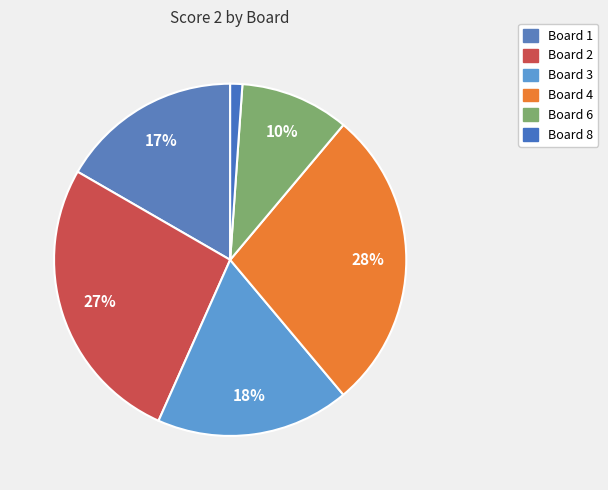

Count the number of slices in the pie.

6